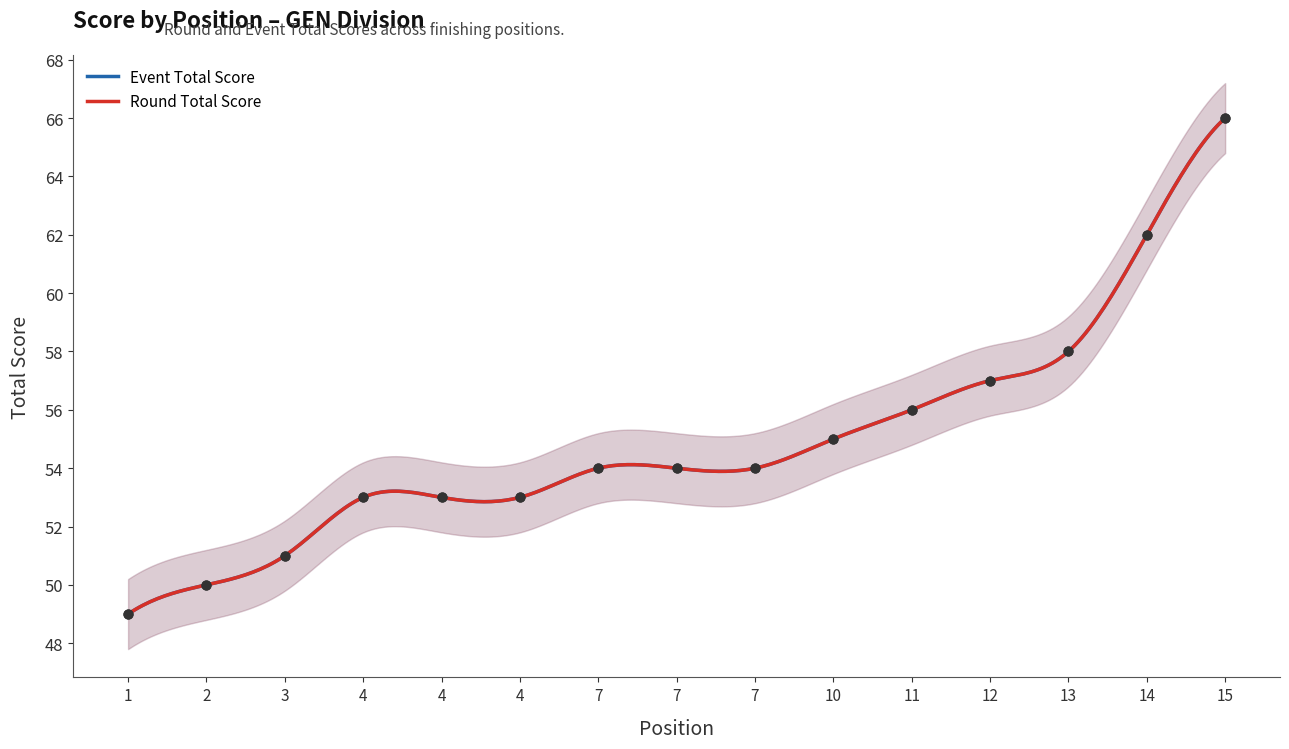

At how many categories does at least one series exceed 56?

4